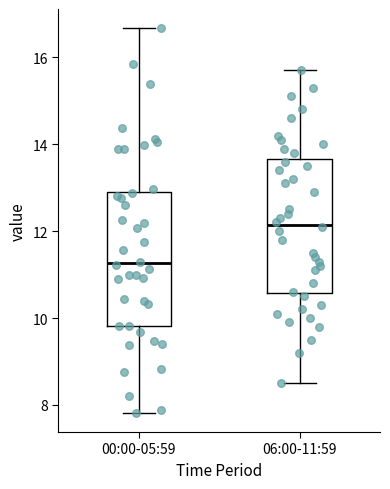

Reading left to right, transcribe this box plot: for each box, give where its median line is, the range the box spans, and where its two whiskers end, as read against the y-axis. The values are not printed on the chart, so give them approximately, as read against the axis.

00:00-05:59: median 11.2, box 9.8 to 13.0, whiskers 7.8 to 16.6
06:00-11:59: median 12.2, box 10.6 to 13.6, whiskers 8.6 to 15.8